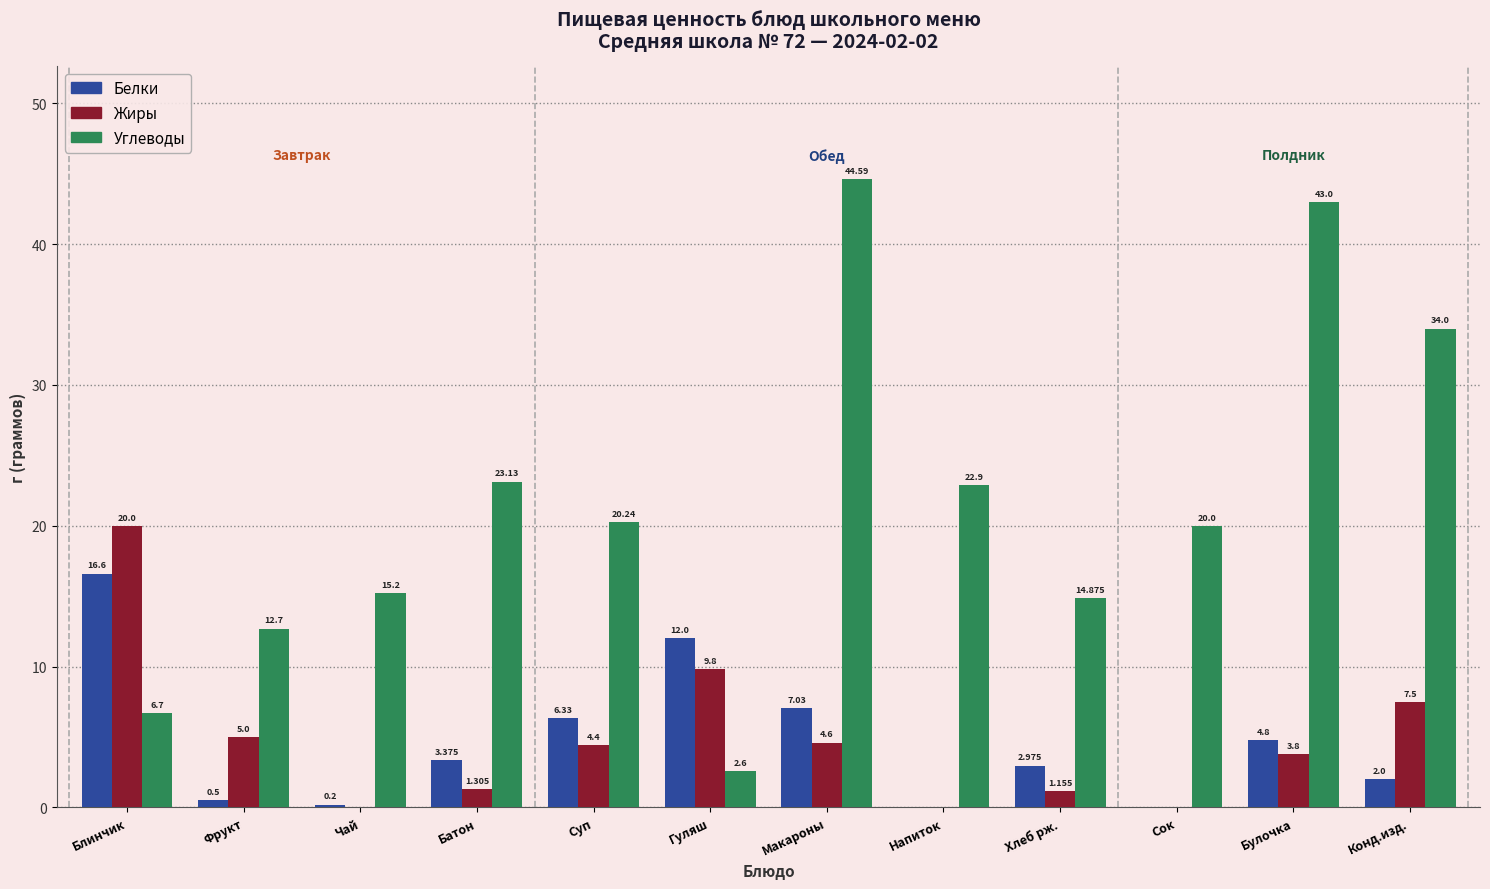

Is it true that Белки equals 0.0 at Напиток?

True